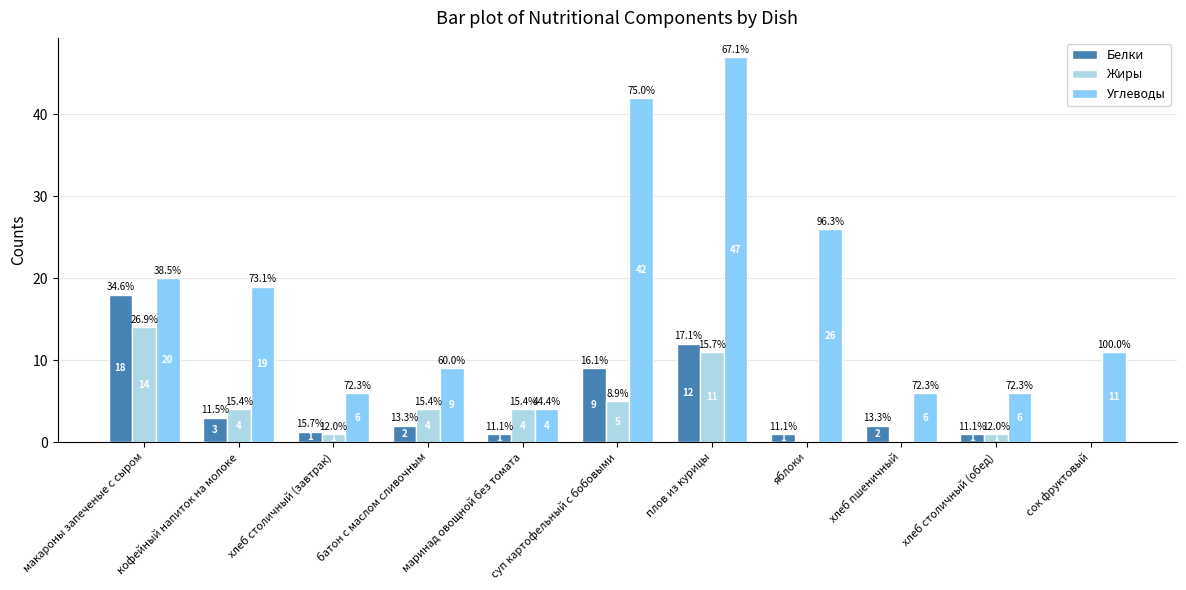

Which series has the largest total across all categories?

Углеводы